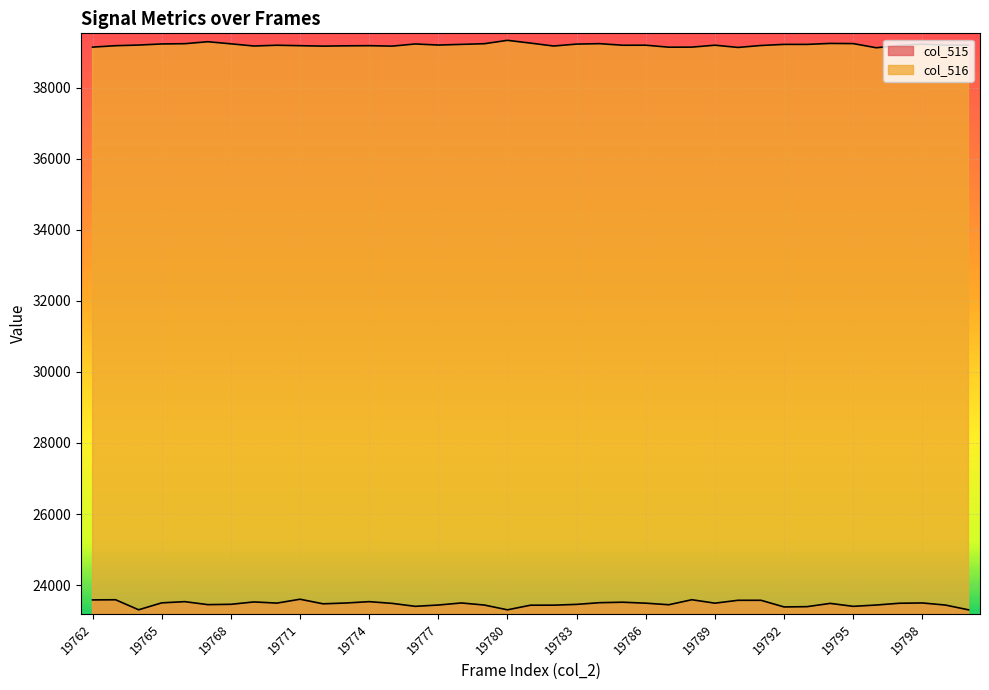

Which has a higher value, 19773 or 19778?

19778